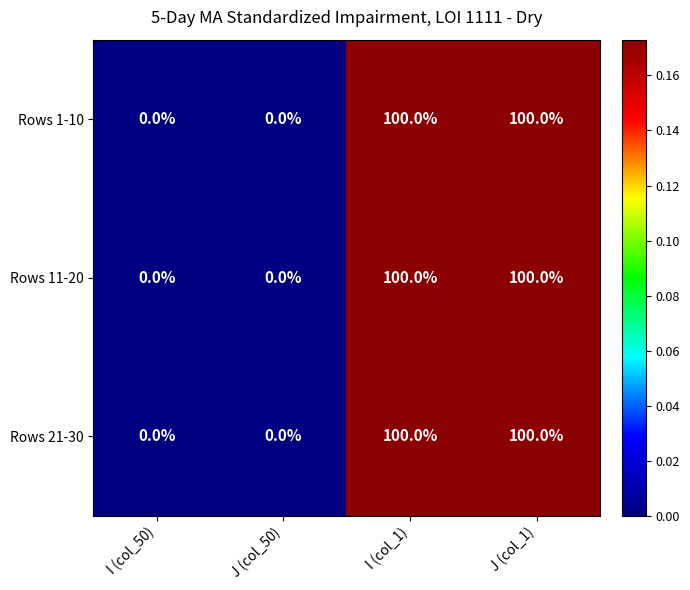

What is the sum of all Rows 21-30 values?

200